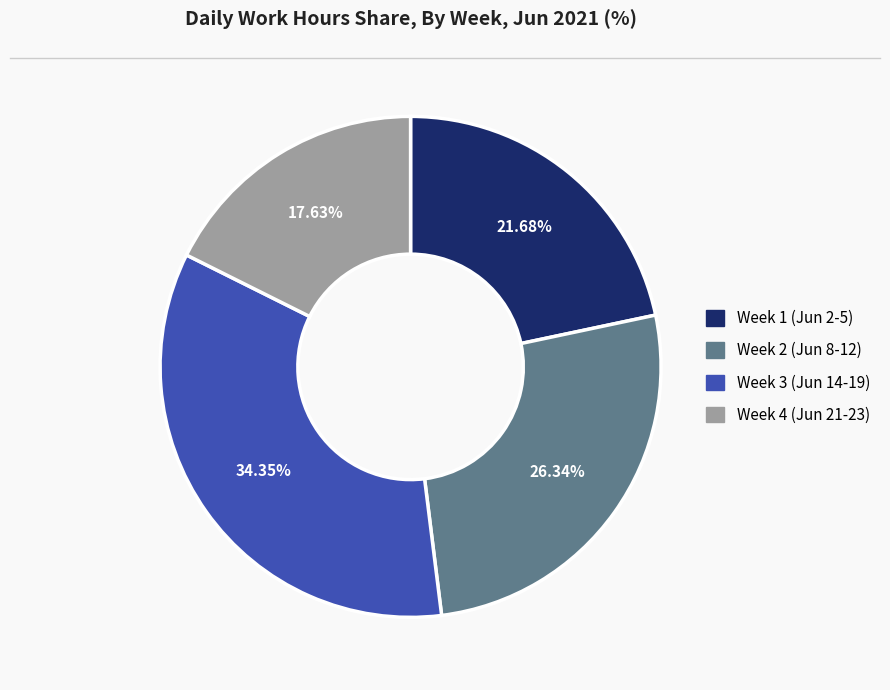

Does any single category account for the majority?

No